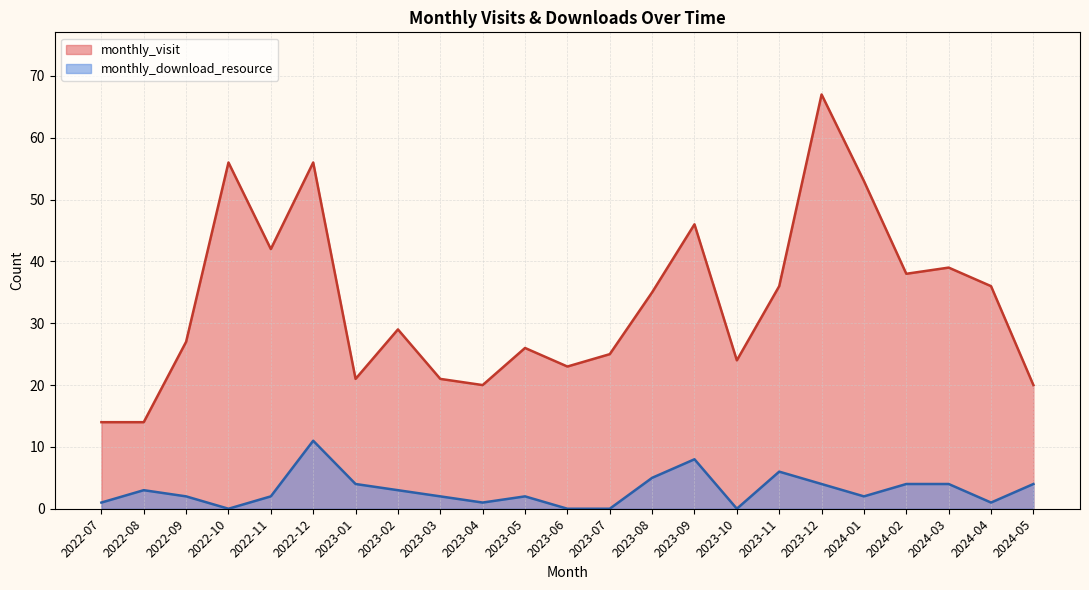

Does the chart display data point markers on the line(s)?

No